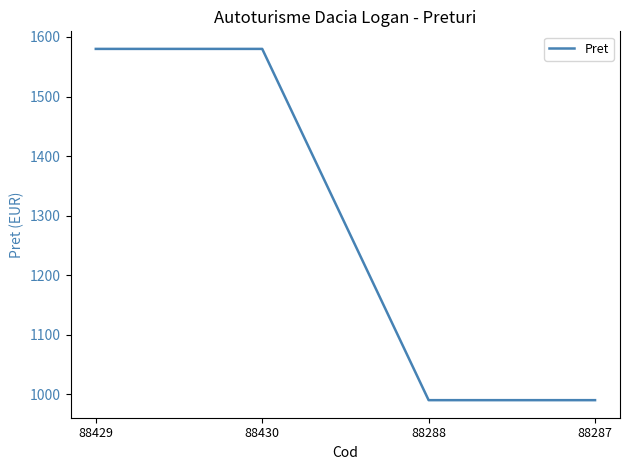

What value does the data have at 88430?

1580